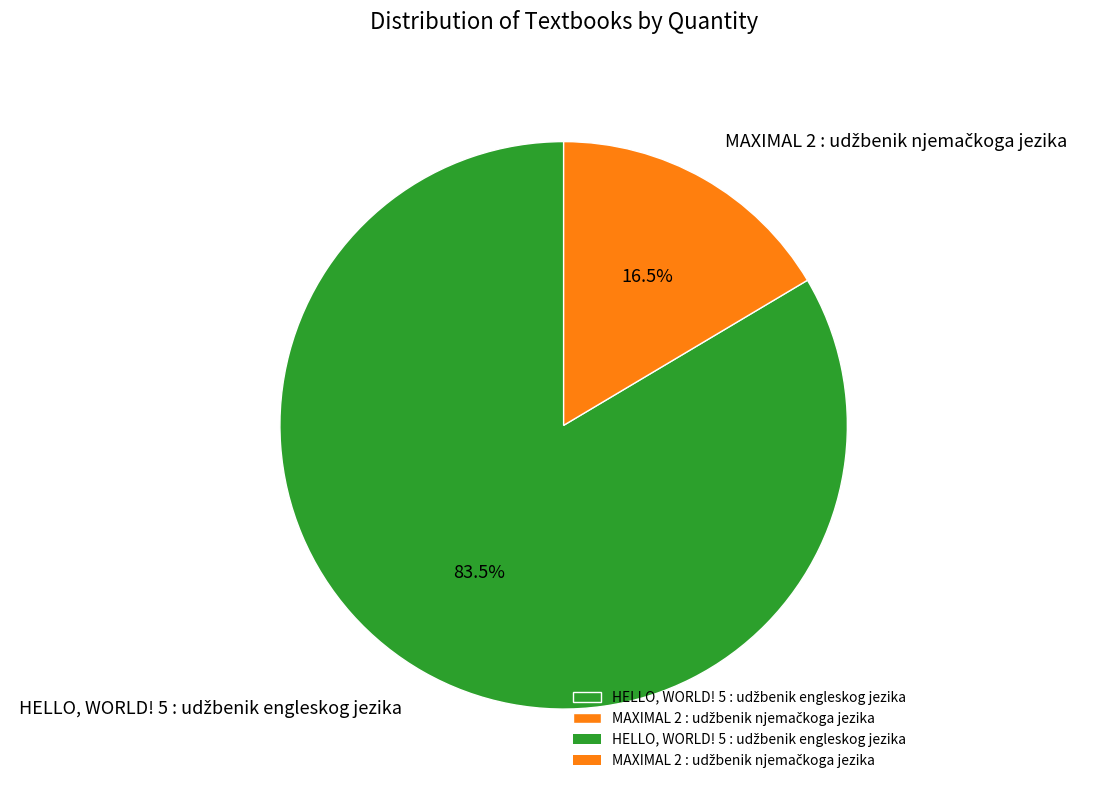

Count the number of slices in the pie.

2